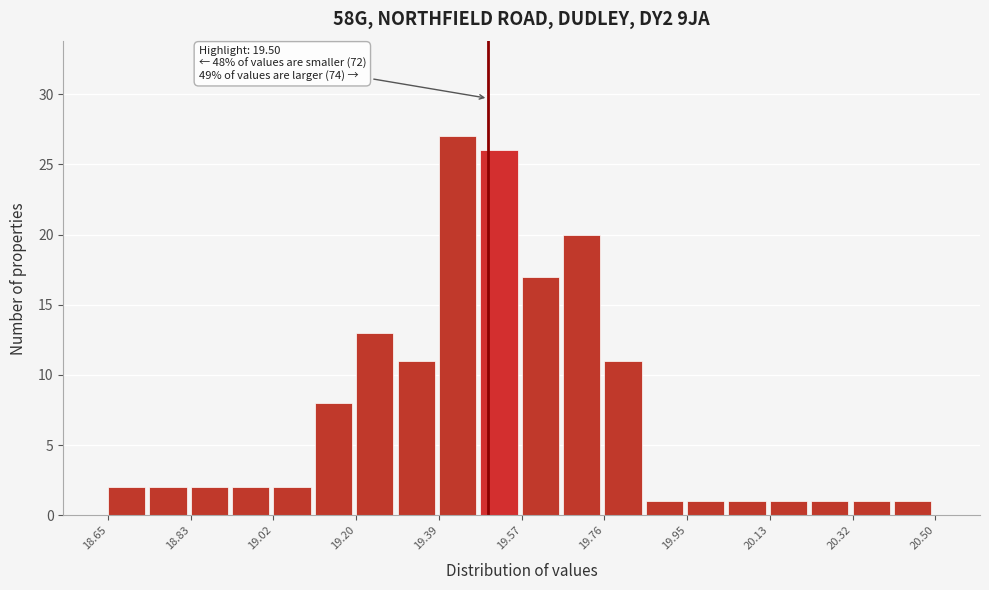

Over which range of the x-axis is the bar tallest?

19.40 to 19.48